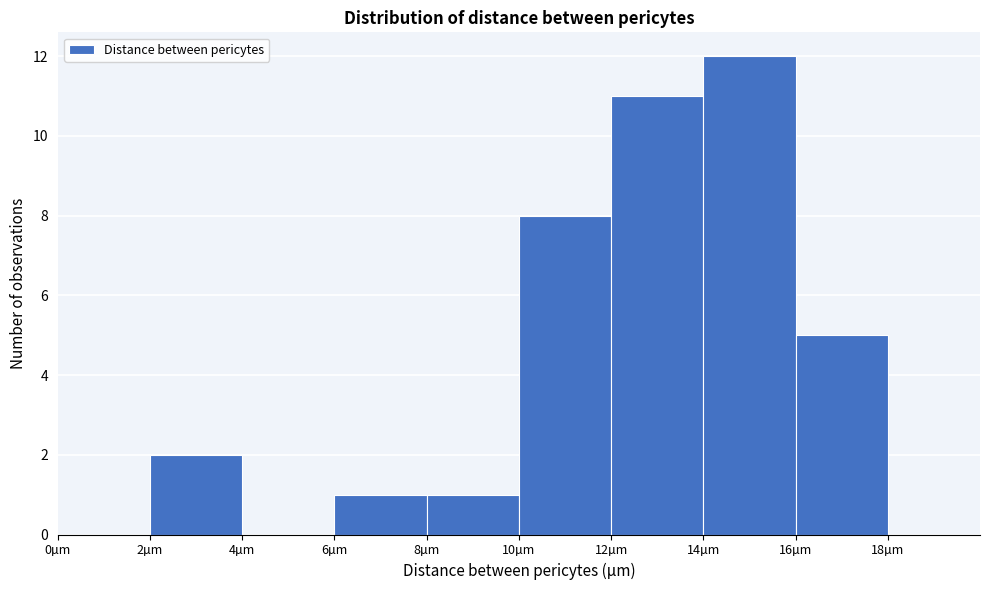

Reading left to right, list every bar in this chart as the range it spans on the x-axis followed by its height. The values are not printed on the chart, so give them approximately, as read against the axis.

0 to 2: 0
2 to 4: 2
4 to 6: 0
6 to 8: 1
8 to 10: 1
10 to 12: 8
12 to 14: 11
14 to 16: 12
16 to 18: 5